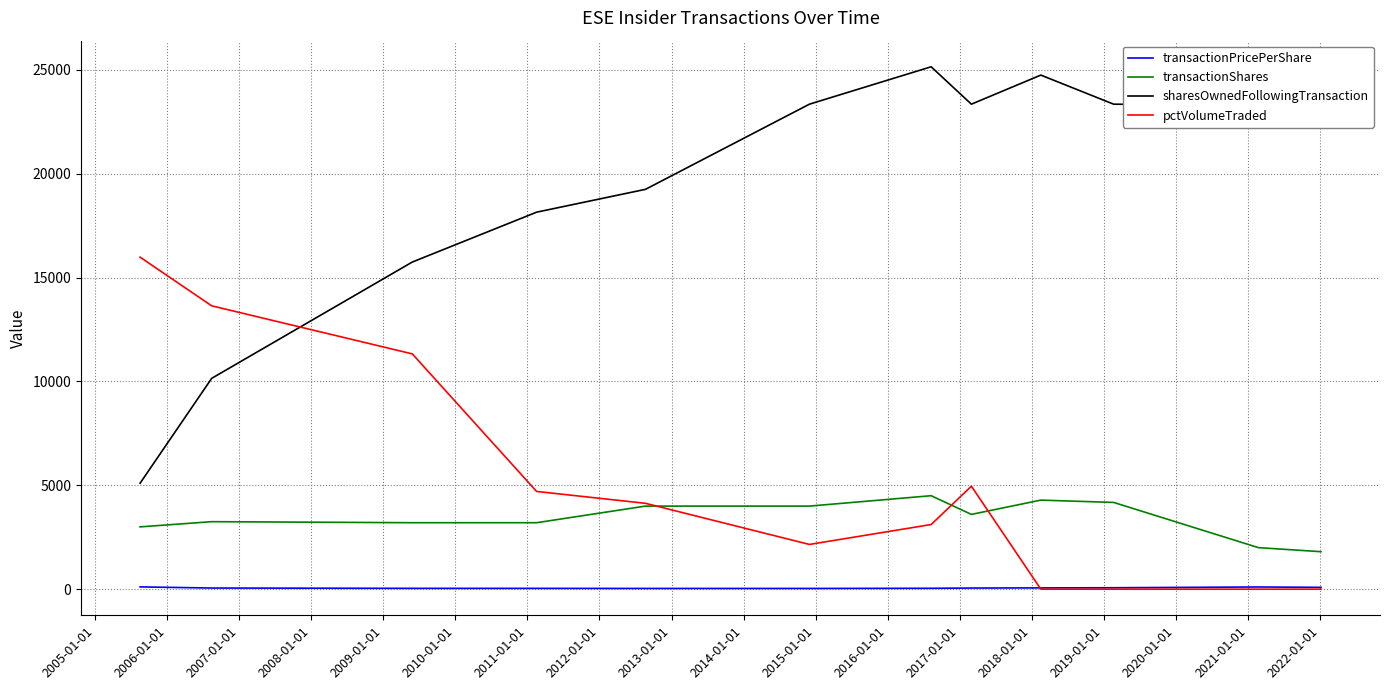

Does the chart have visible grid lines?

Yes